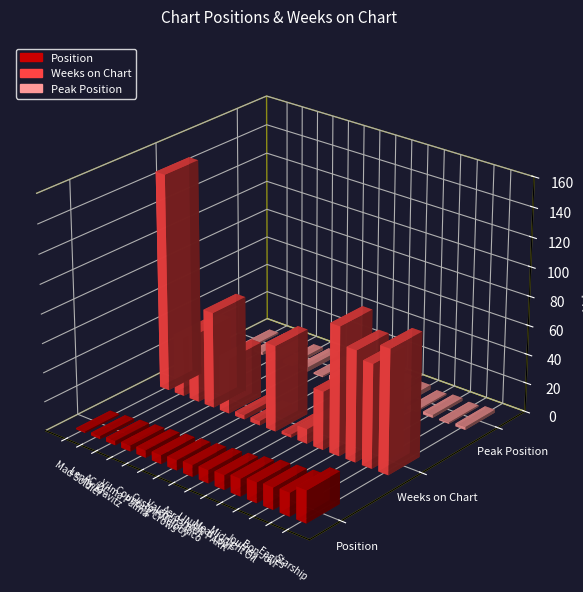

At which category does the chart reach its peak across all series?

Mad Soldier